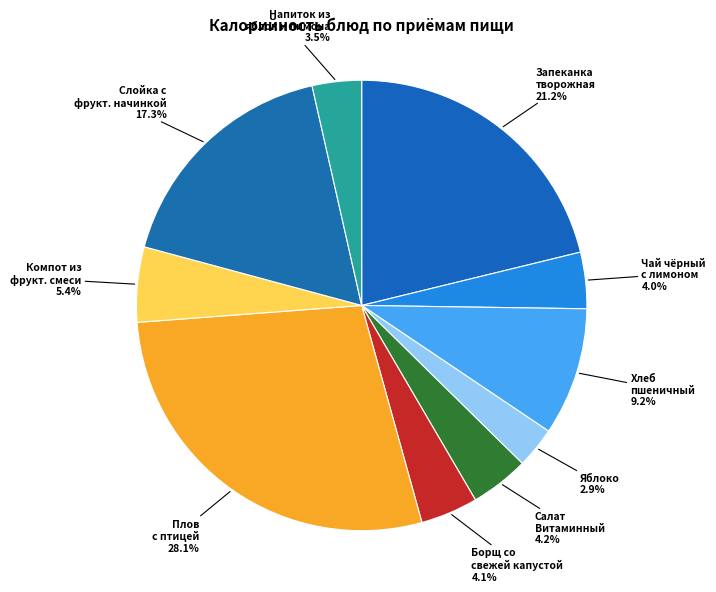

Which category has the smallest portion of the pie?

Яблоко